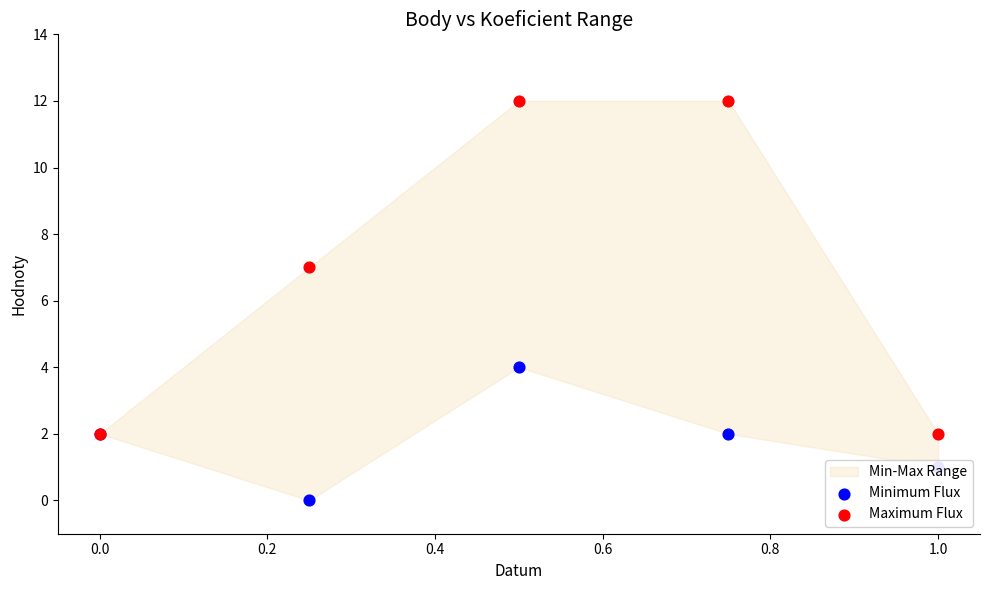

Which series reaches the minimum Y coordinate?

Minimum Flux